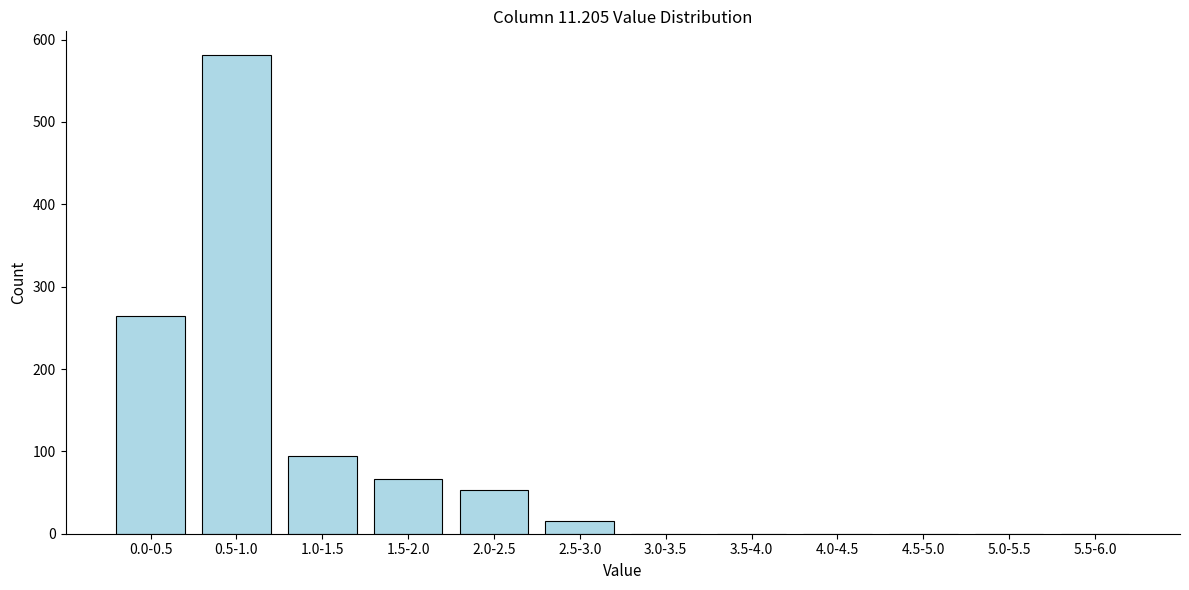

Reading left to right, list all the values displayed in this chart.

0.0-0.5=264	0.5-1.0=581	1.0-1.5=94	1.5-2.0=66	2.0-2.5=53	2.5-3.0=15	3.0-3.5=0	3.5-4.0=0	4.0-4.5=0	4.5-5.0=0	5.0-5.5=0	5.5-6.0=0